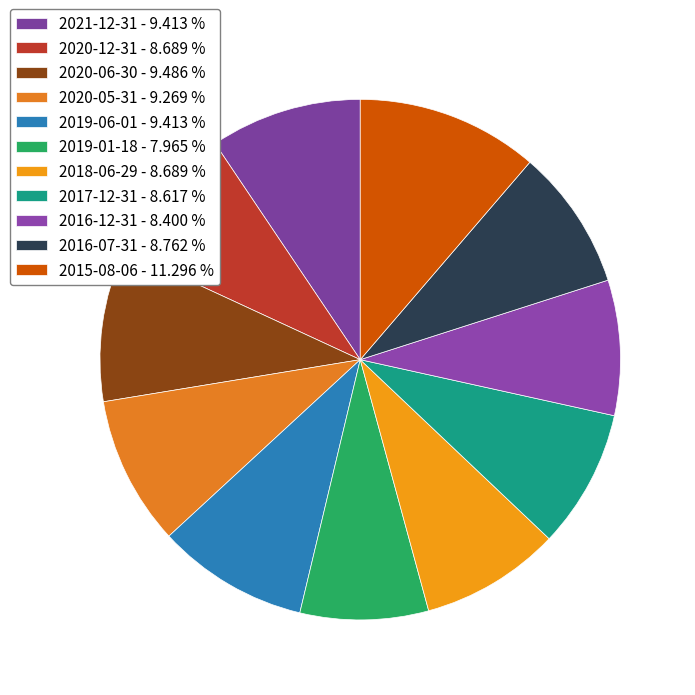

What portion of the pie excludes 2016-12-31?

91.6%